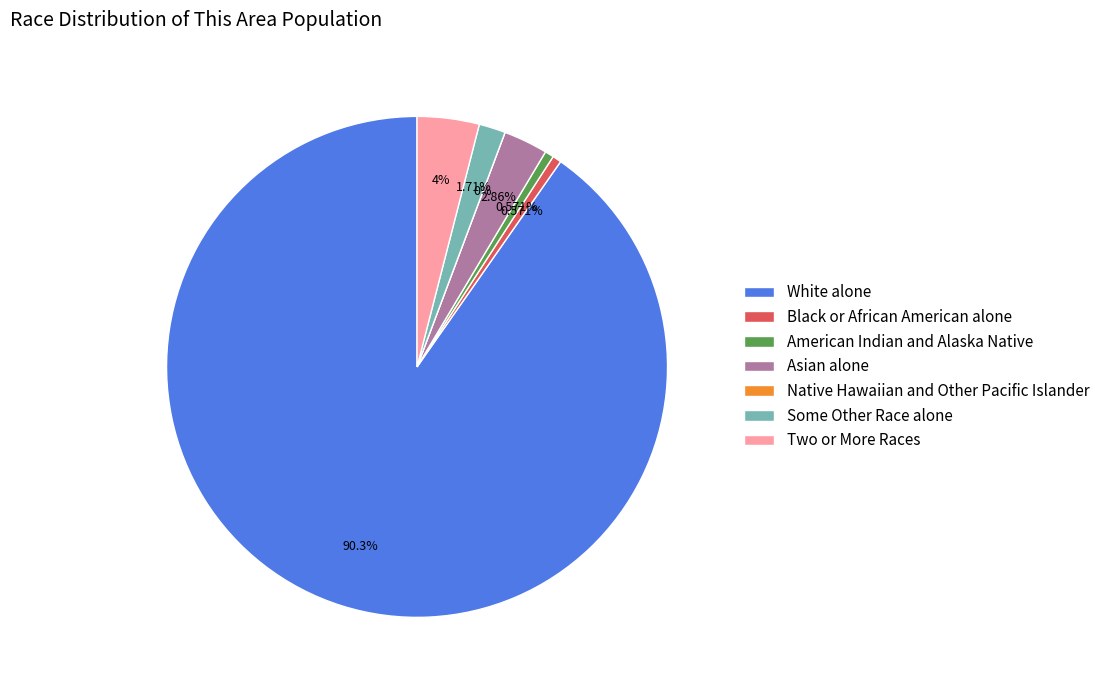

To the nearest percent, what is the difference between the Some Other Race alone and Two or More Races slice percentages?

2%